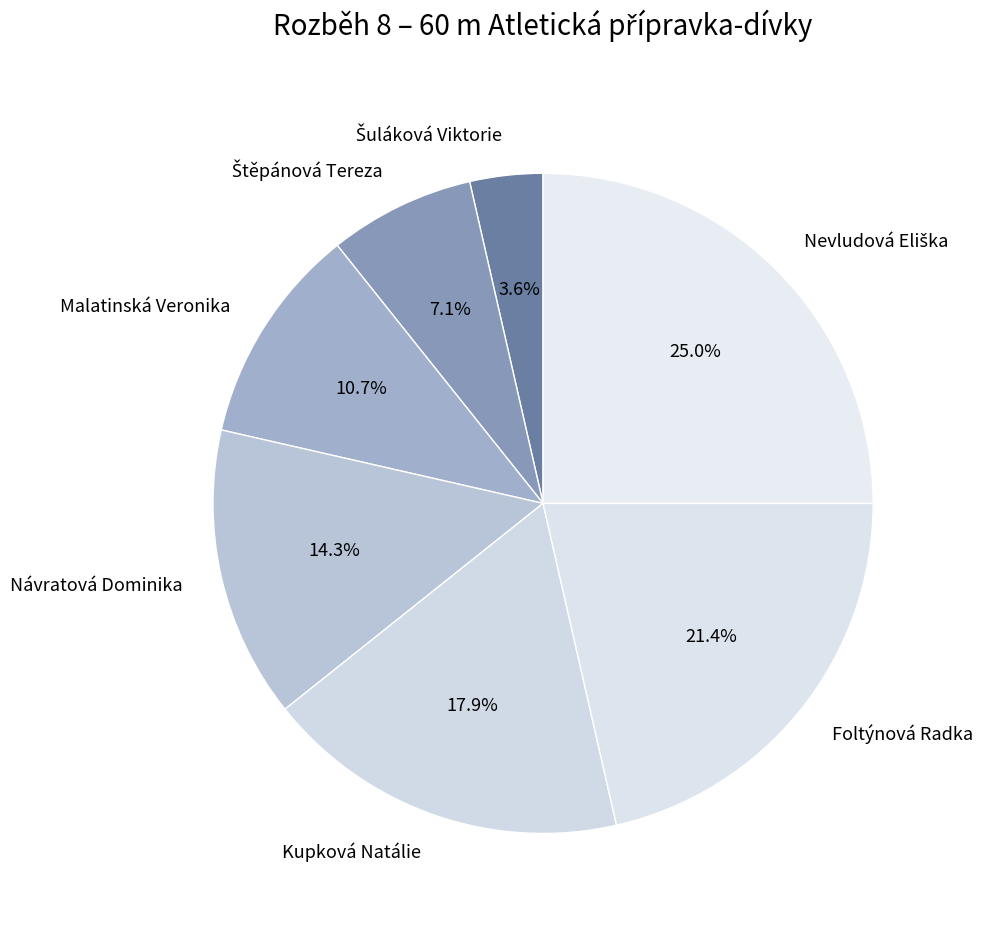

Is there any slice that represents more than half of the pie?

No